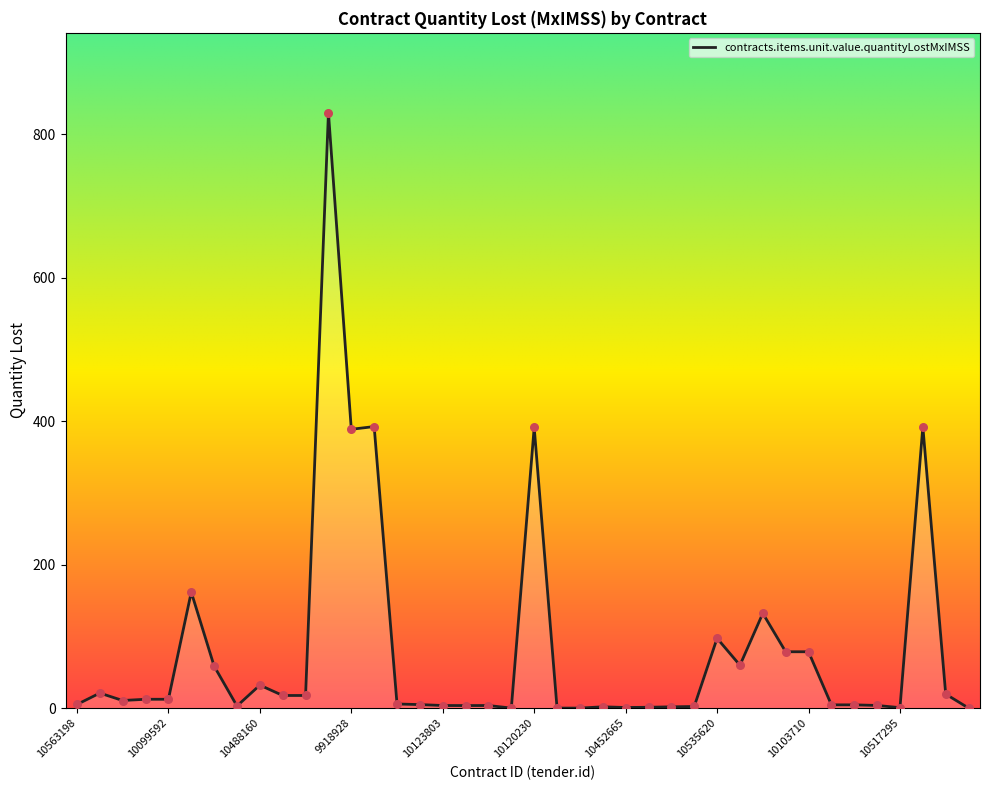

What is the greatest value displayed?

830.5